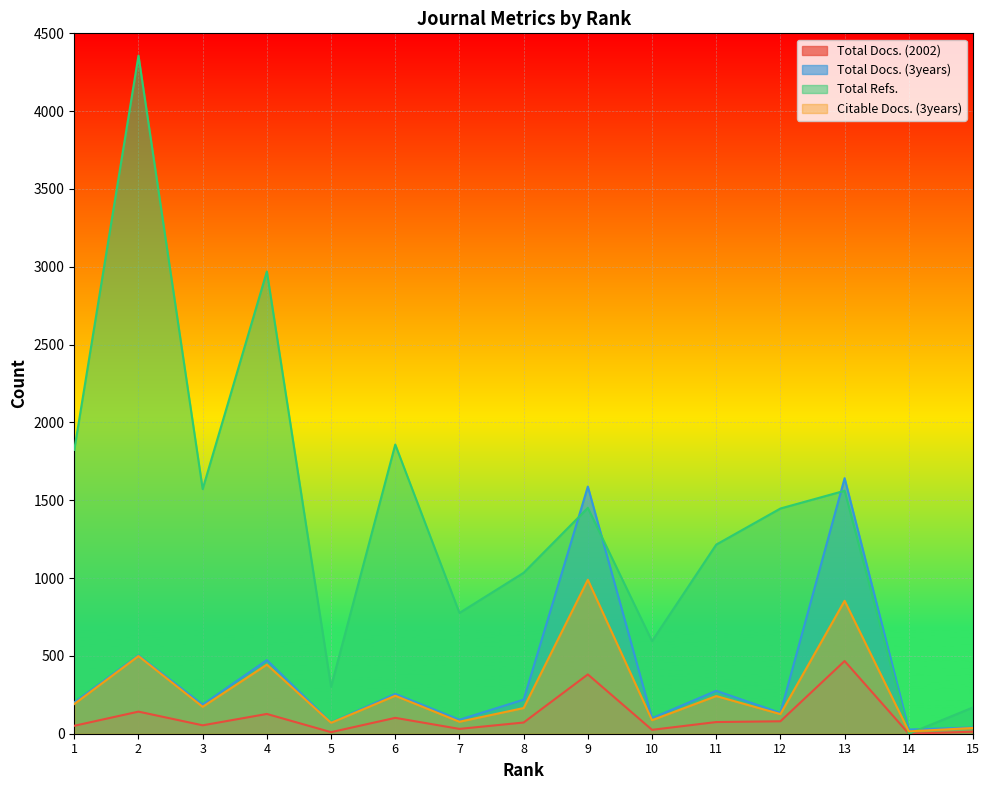

How many values in the Total Refs. series exceed 1447?

7